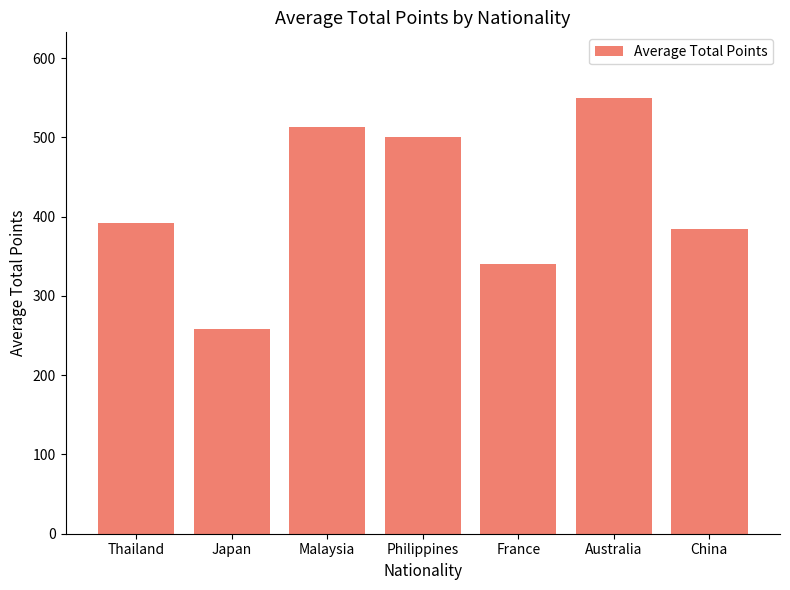

What is the label of the 4th bar from the right?

Philippines